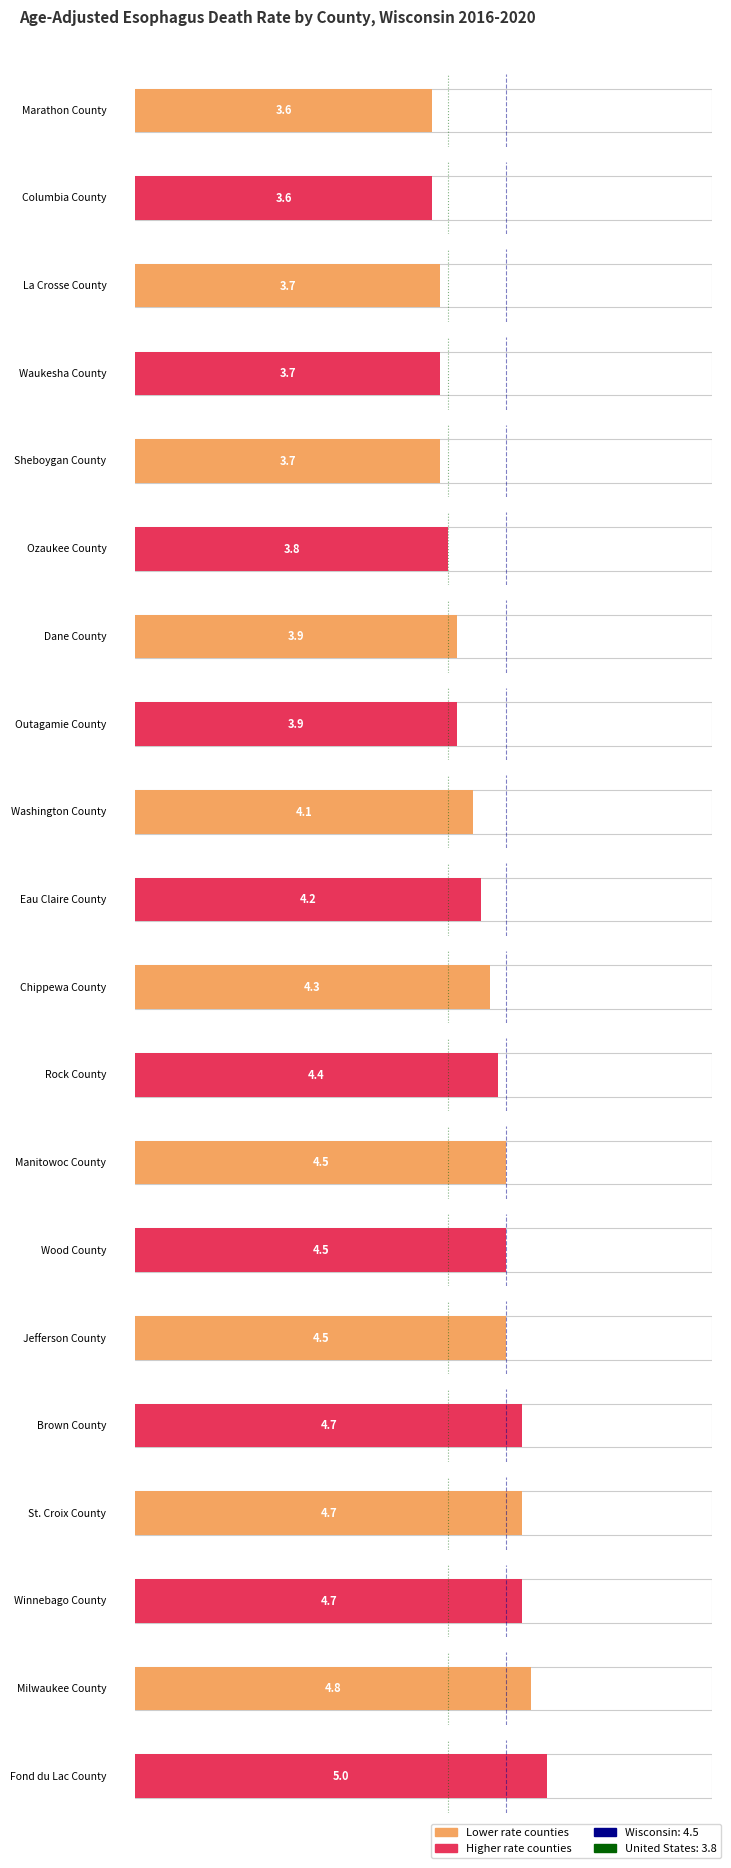

How many data points are less than 4?

8